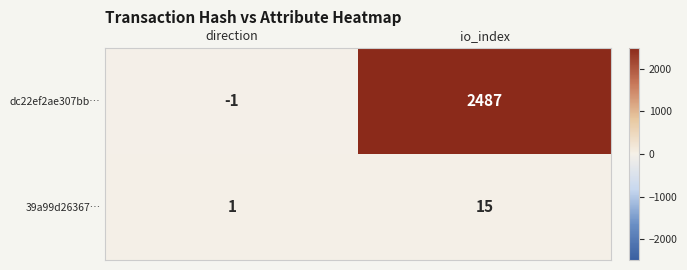

At which category does the chart reach its peak across all series?

io_index